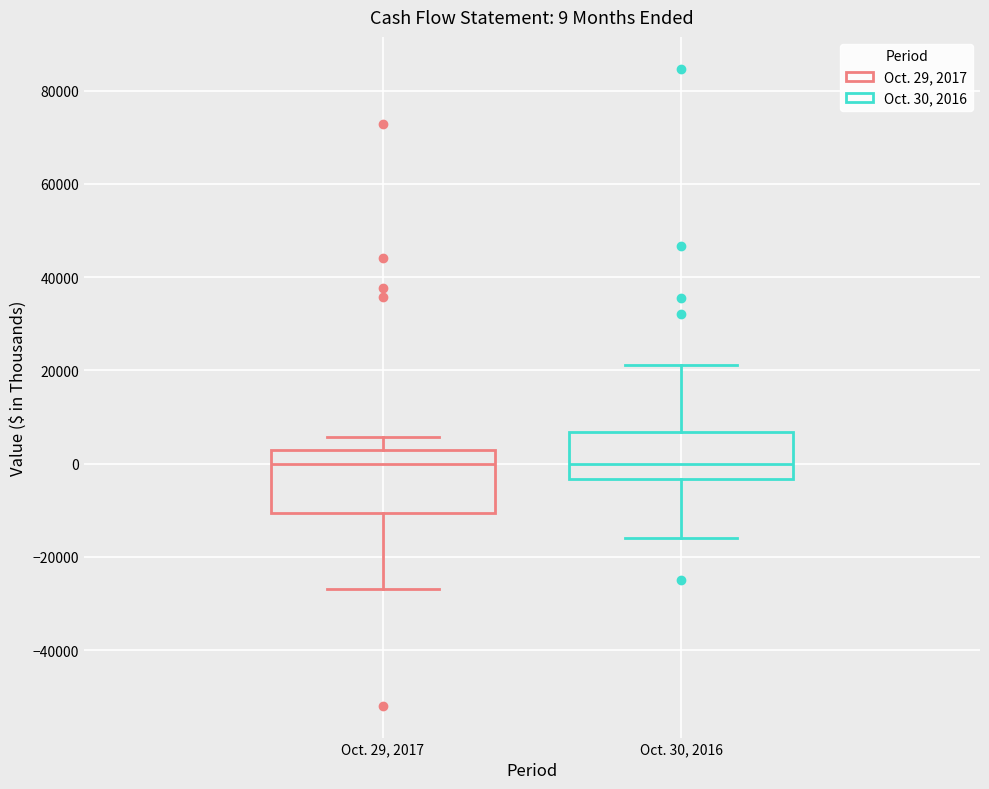

Comparing the boxes themselves (not the whiskers), which one is the tallest?

Oct. 29, 2017